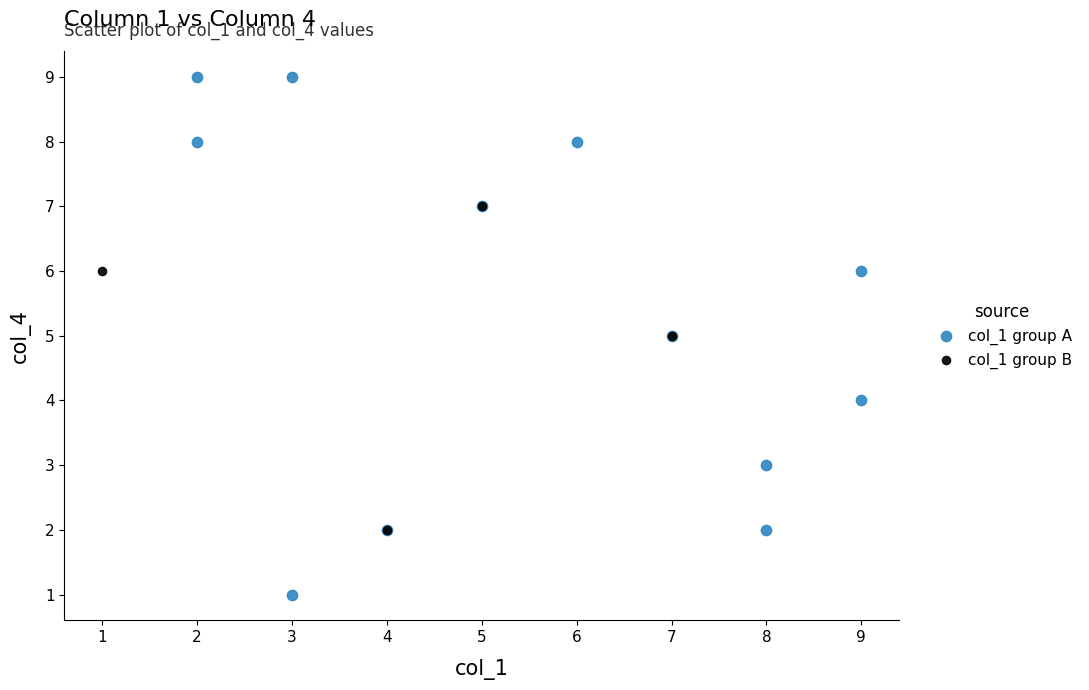

Which series contains the lowest Y value?

col_1 group A